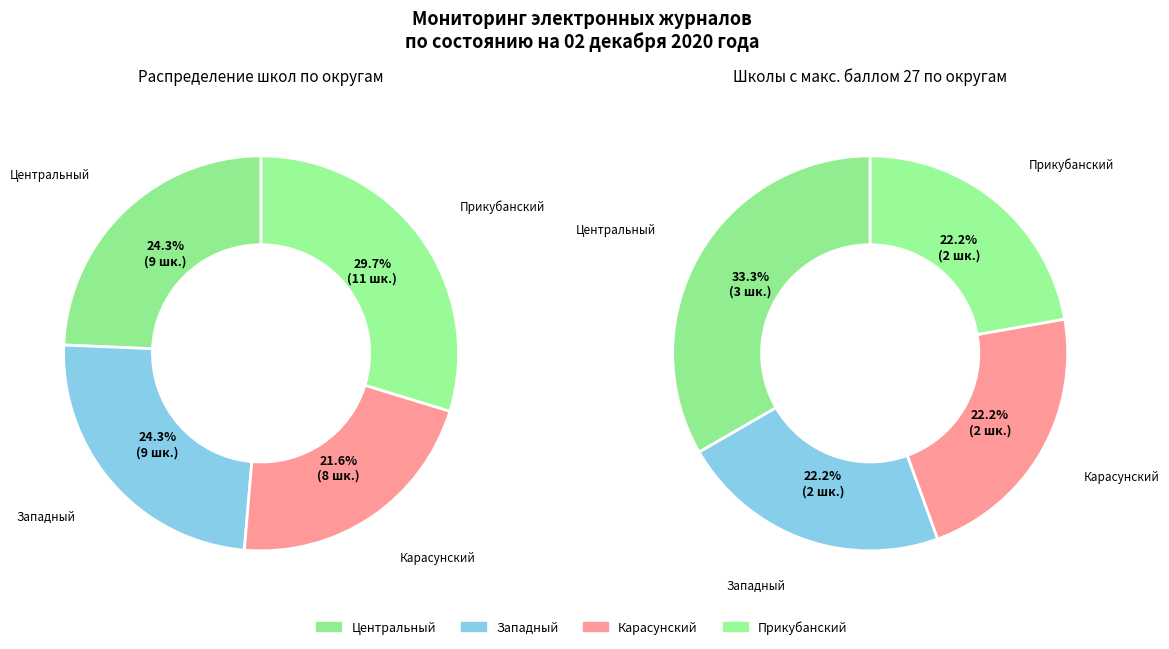

True or false: Карасунский accounts for 21% of the total.

True